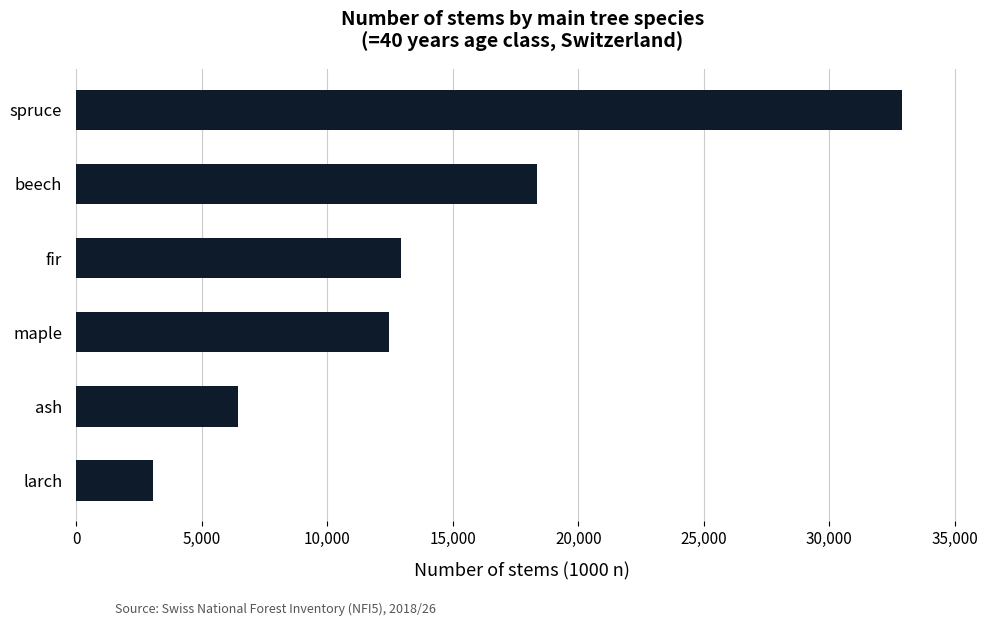

Reading top to bottom, extract all data points from this chart.

32907	18336	12939	12454	6445	3045